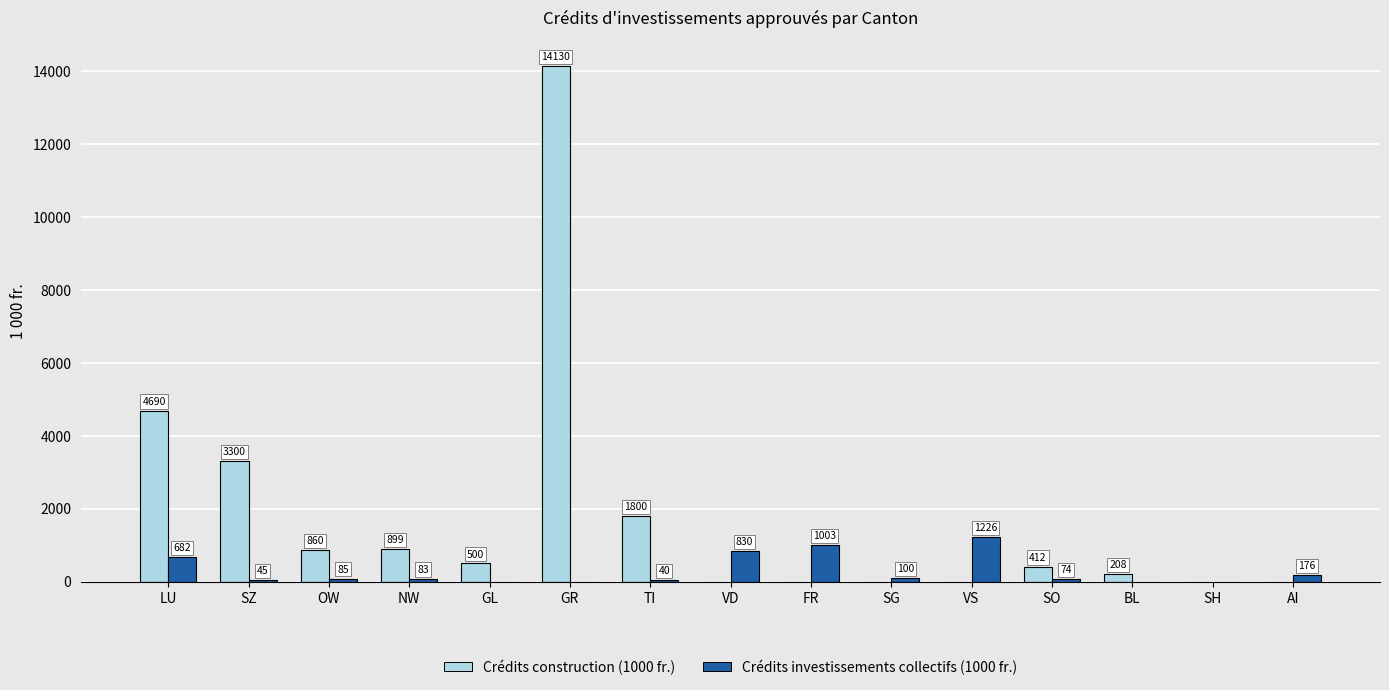

What is the sum of all Crédits investissements collectifs (1000 fr.) values?

4344.0